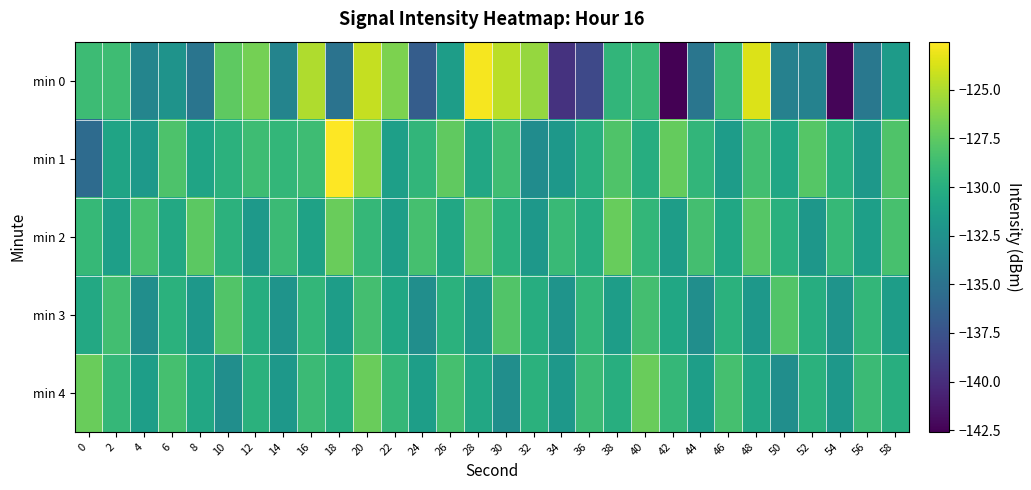

What is the total value across all series at 24?

-658.5